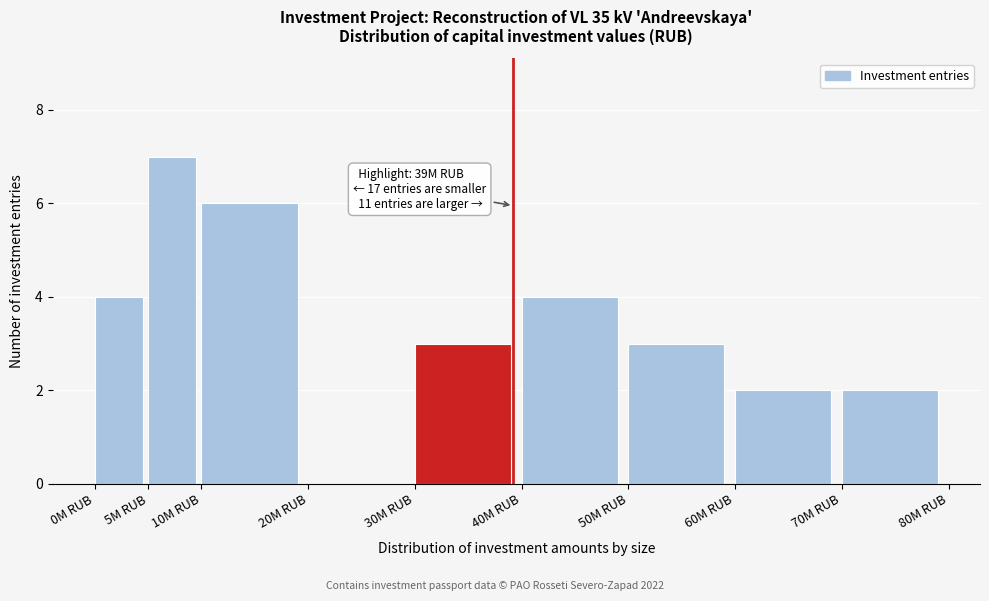

Reading left to right, extract all data points from this chart.

0M RUB=4	5M RUB=7	10M RUB=6	20M RUB=0	30M RUB=3	40M RUB=4	50M RUB=3	60M RUB=2	70M RUB=2